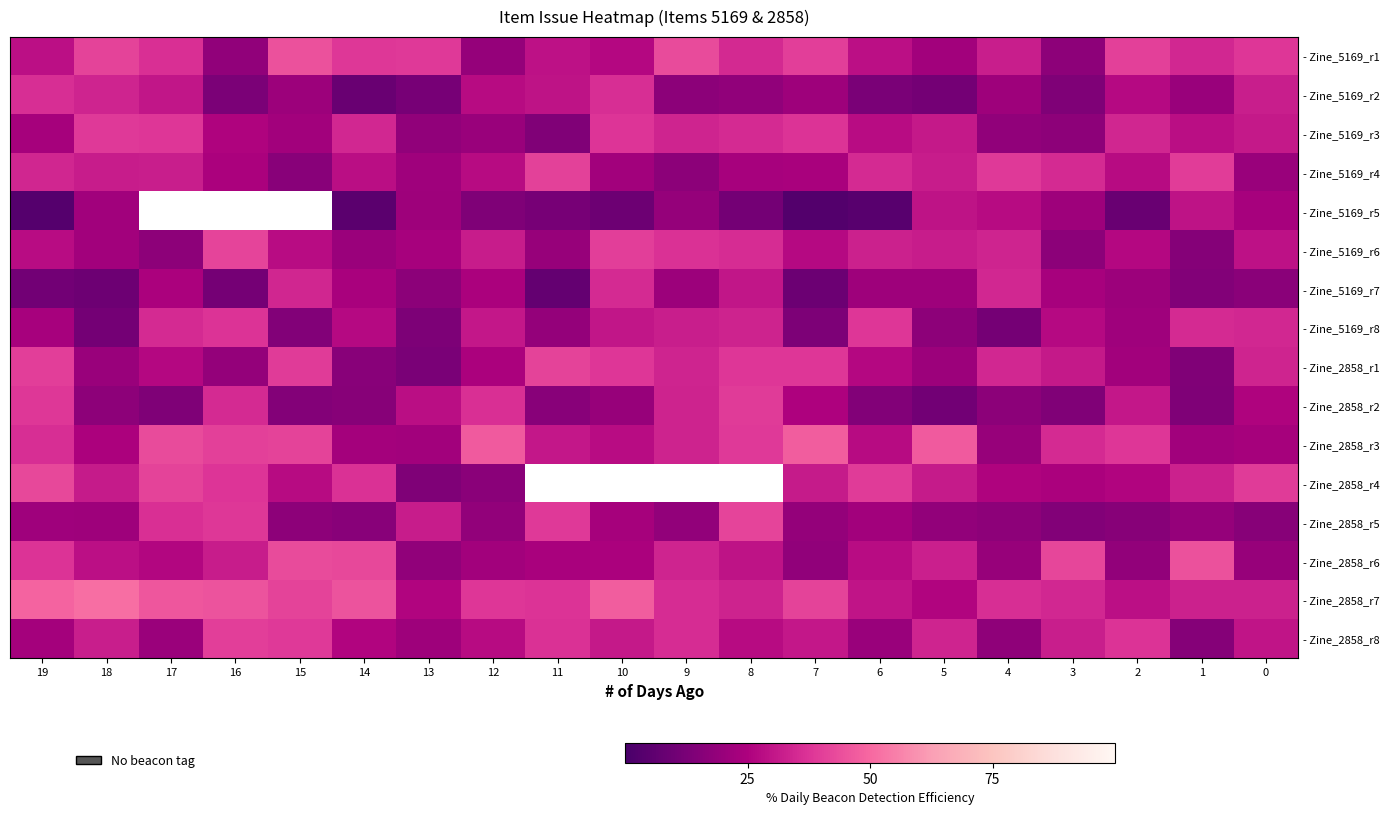

How many values in the - Zine_2858_r1 series are below 31?

10